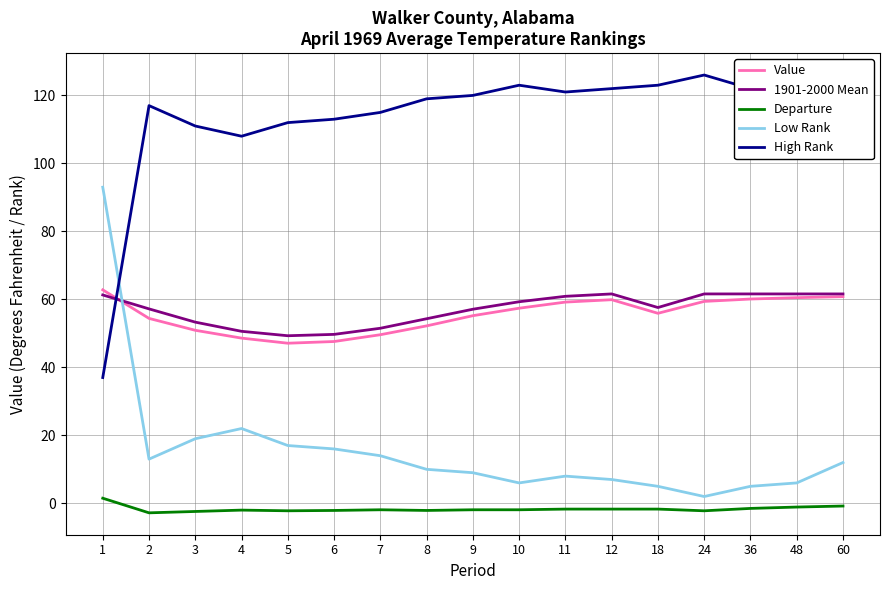

At 7, list the series in order from largest to smallest.

High Rank, 1901-2000 Mean, Value, Low Rank, Departure